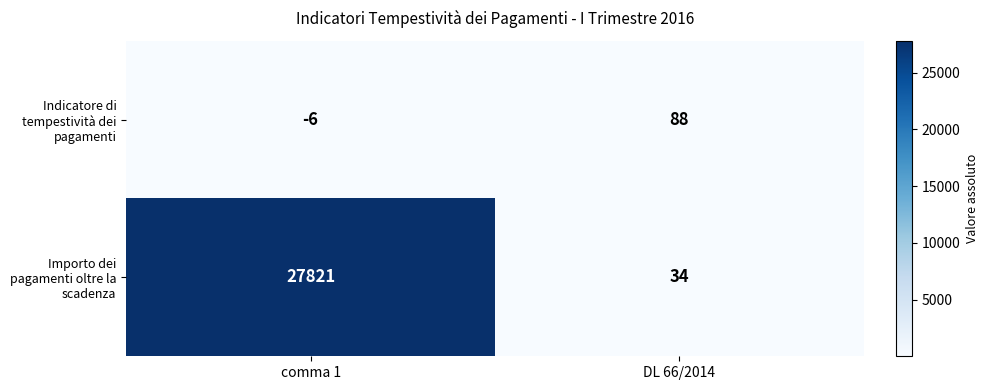

Reading right to left, list all the values displayed in this chart.

Indicatore di tempestività dei pagamenti: DL 66/2014=88	comma 1=-6
Importo dei pagamenti oltre la scadenza: DL 66/2014=34	comma 1=27821